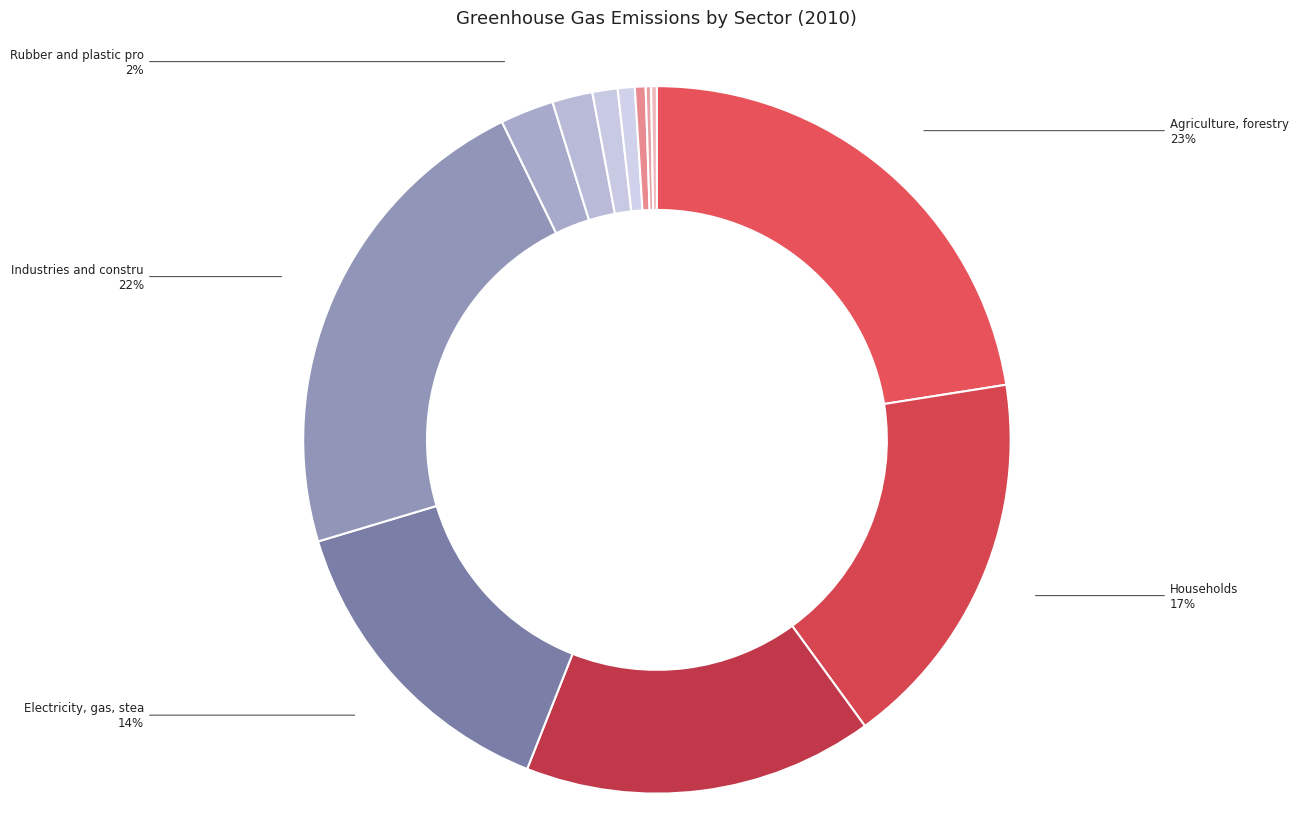

What is the largest slice in the pie chart?

Agriculture, forestry and fishing